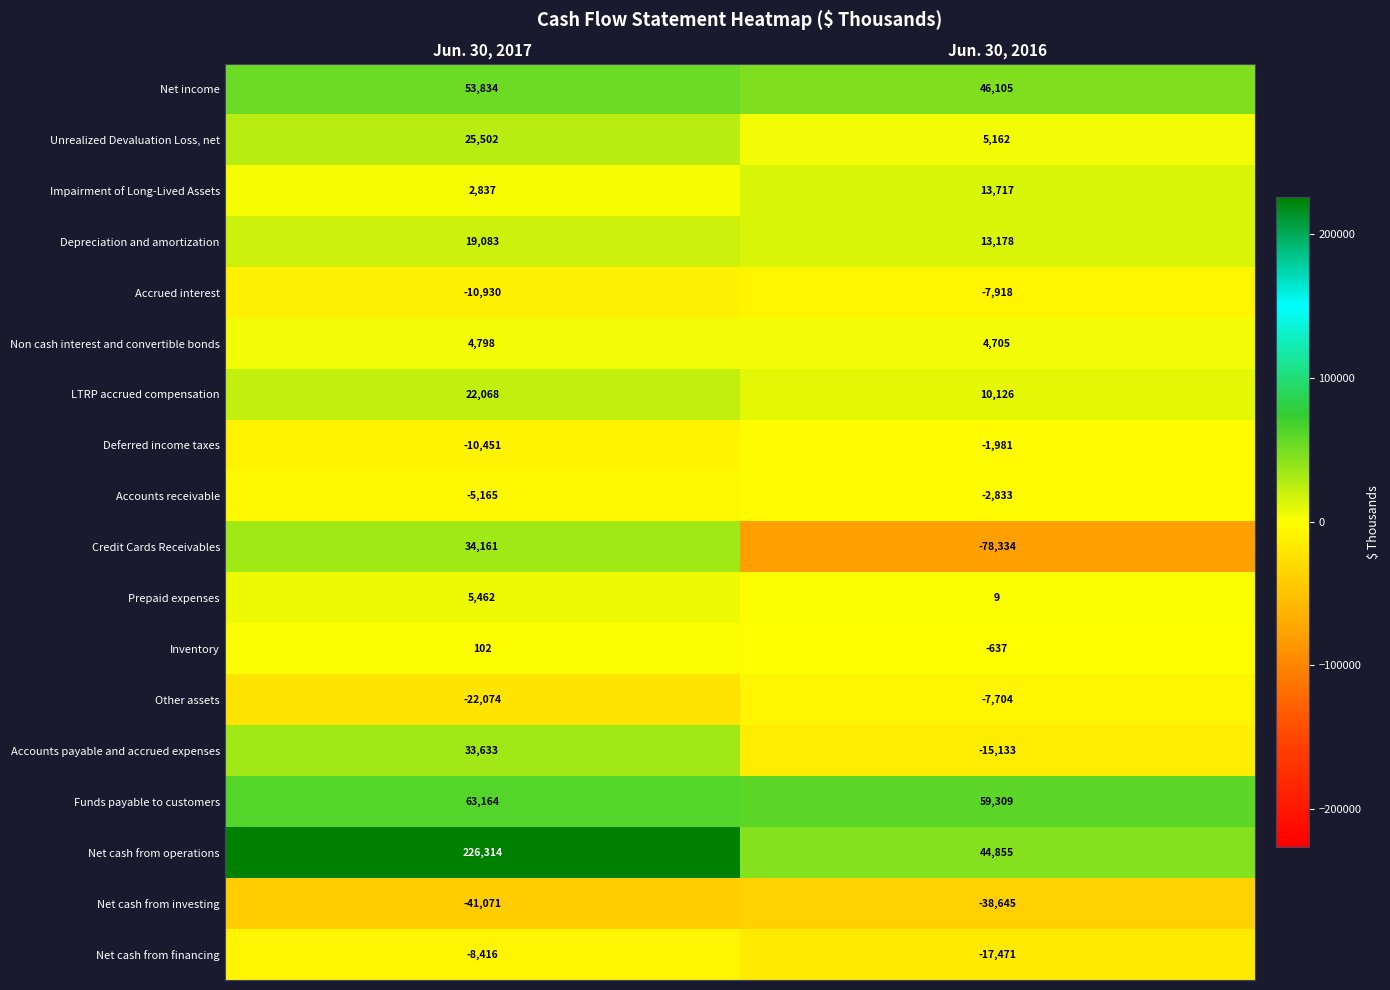

Which series changed the most between Jun. 30, 2017 and Jun. 30, 2016?

Net cash from operations